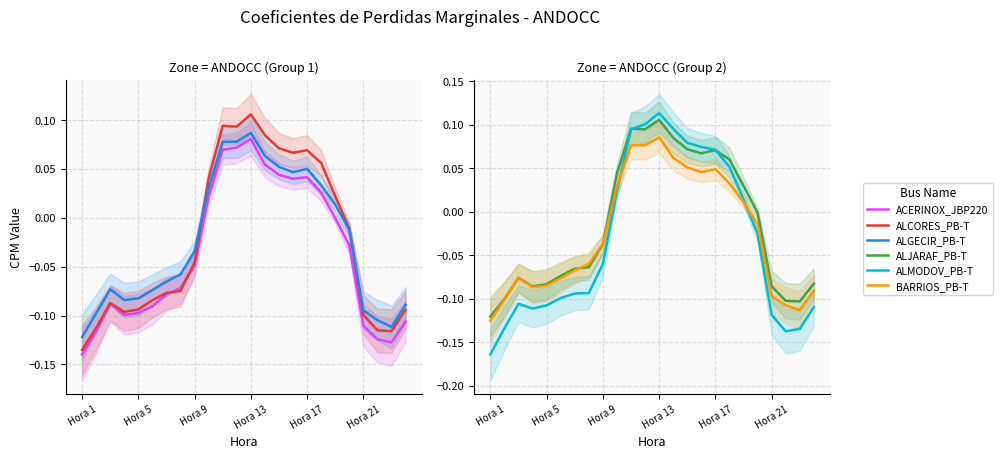

How many data points in ALGECIR_PB-T are above 0?

10